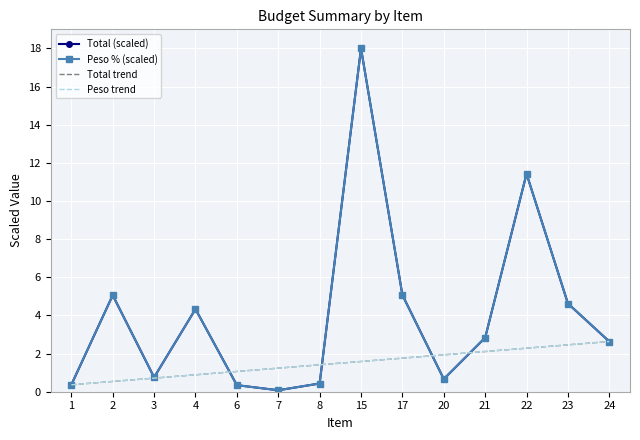

What is the maximum value for Peso (%)?

18.0